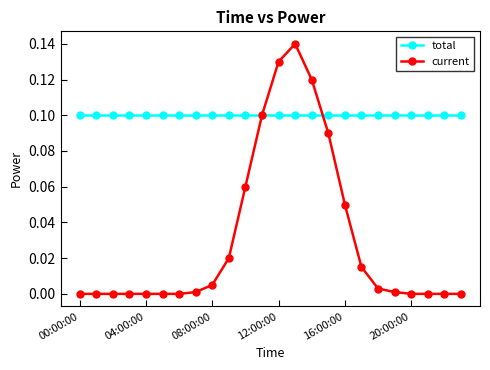

Rank the series by their maximum value, from lowest to highest.

total, current